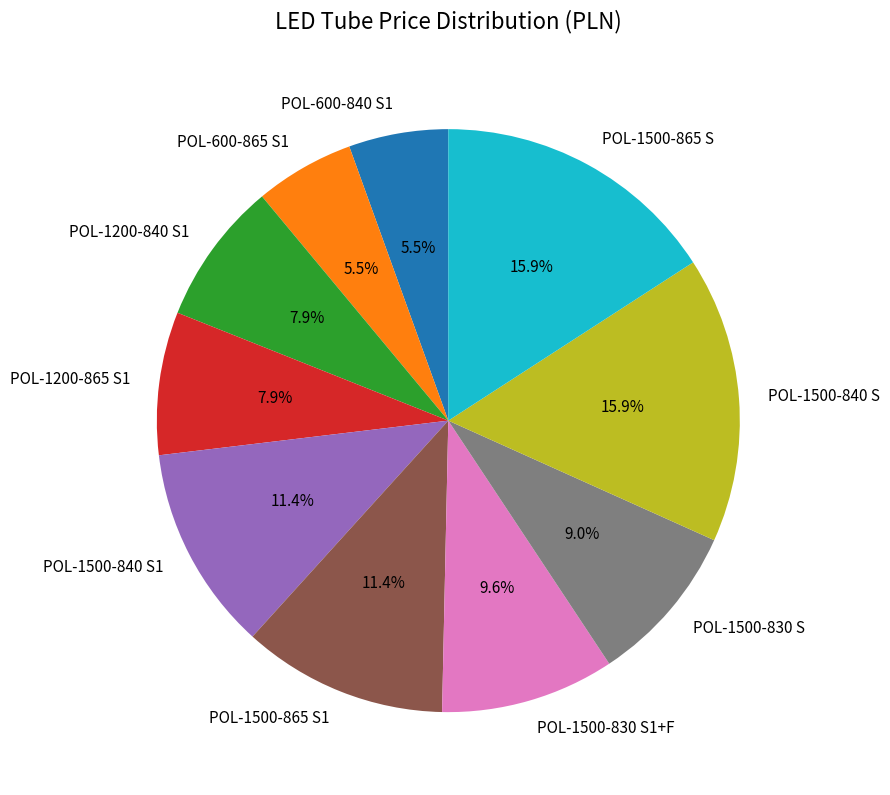

Does POL-600-865 S1 account for over 50% of the chart?

No